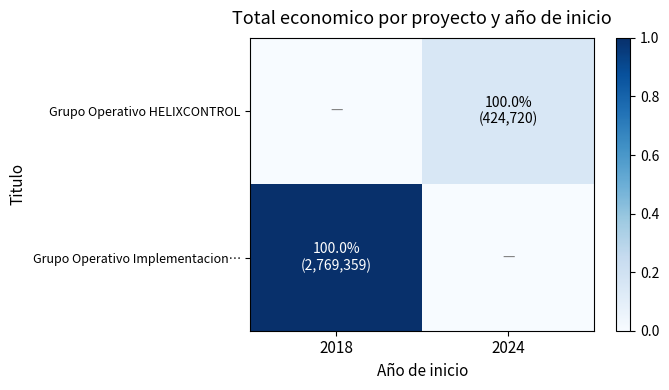

Rank the series by their average value, from highest to lowest.

Grupo Operativo Implementacion…, Grupo Operativo HELIXCONTROL